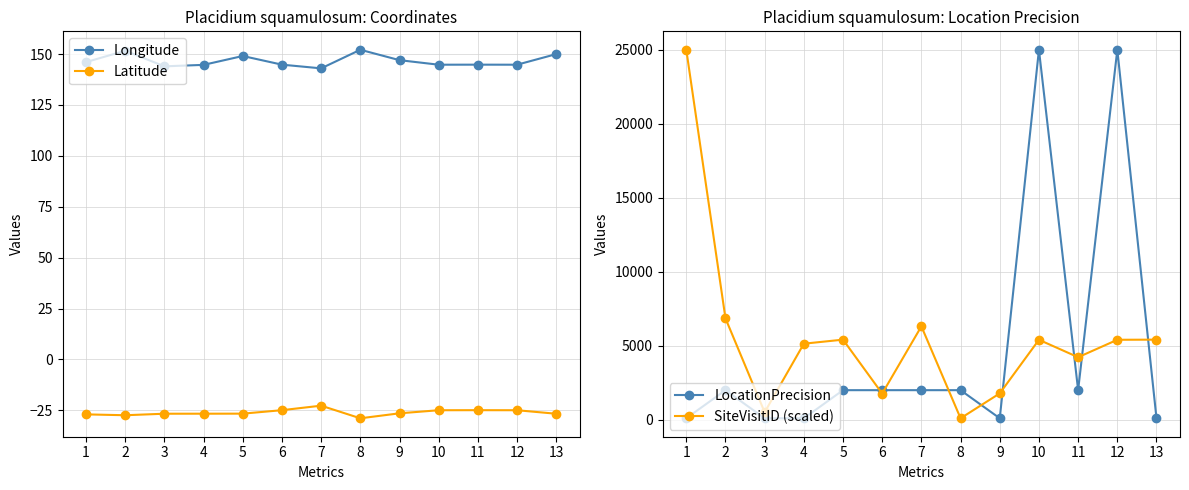

Which series changed the most between 2 and 13?

LocationPrecision